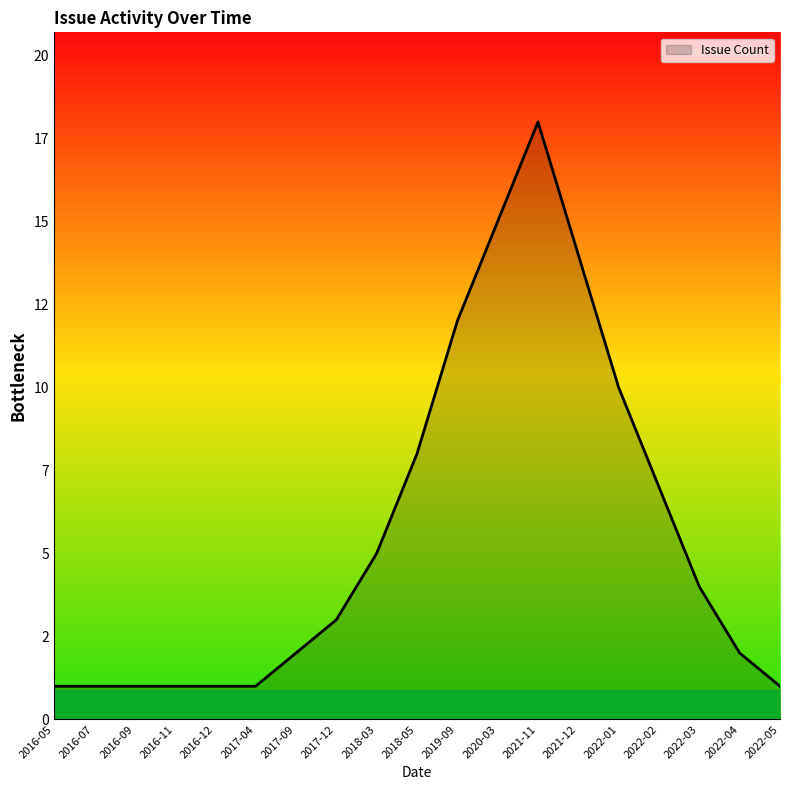

Does the chart display data point markers on the line(s)?

No